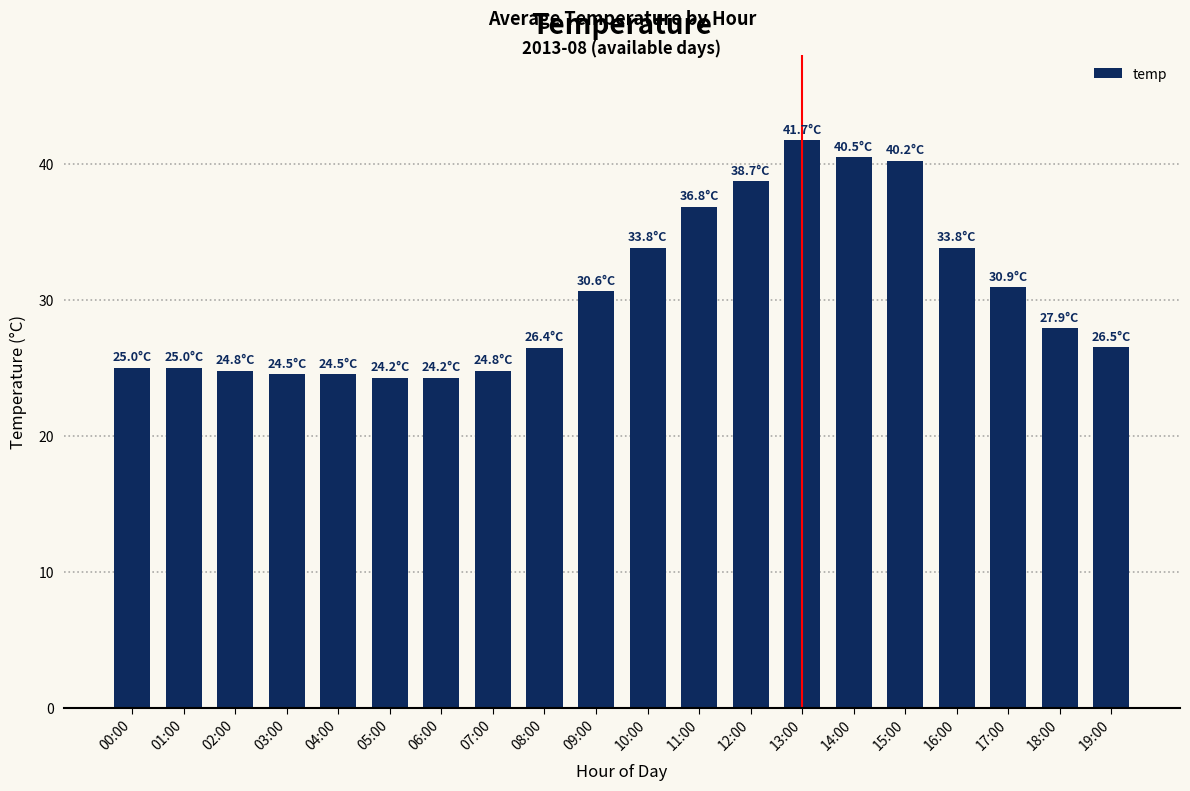

How many bars are there in total?

20